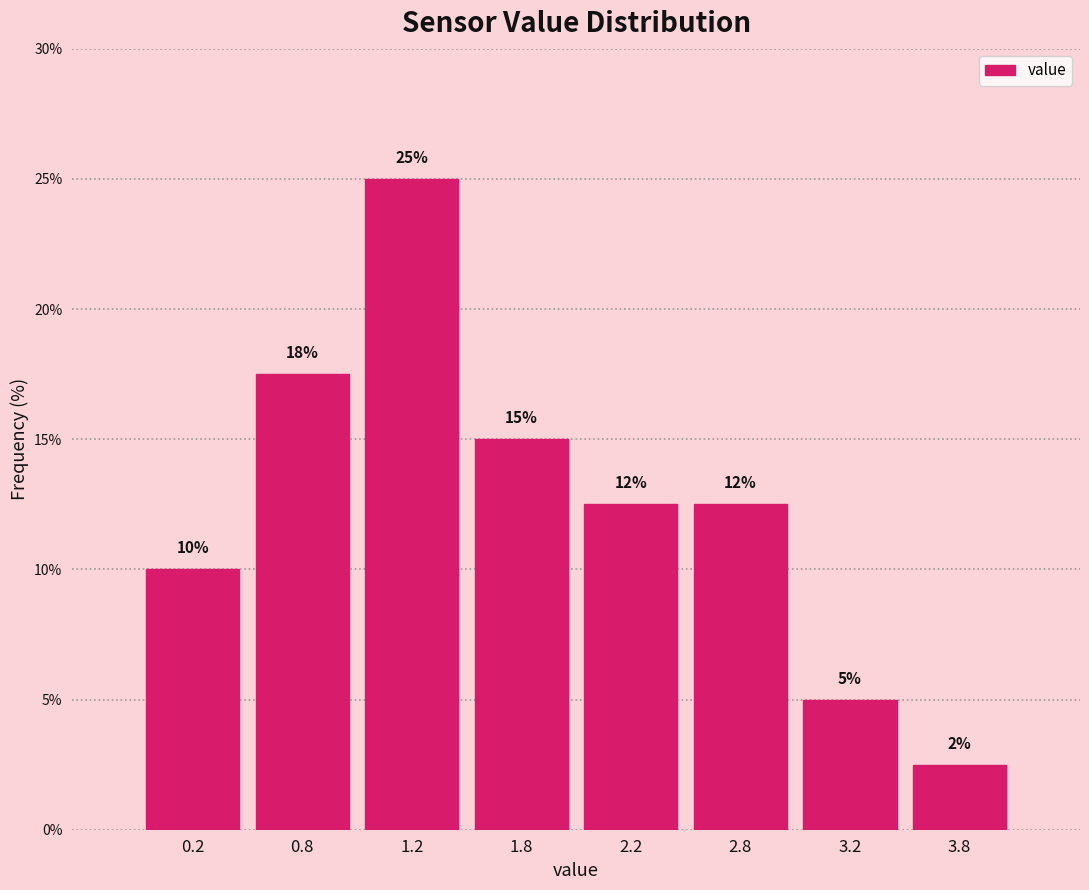

Which has a higher value, 3.2 or 2.2?

2.2